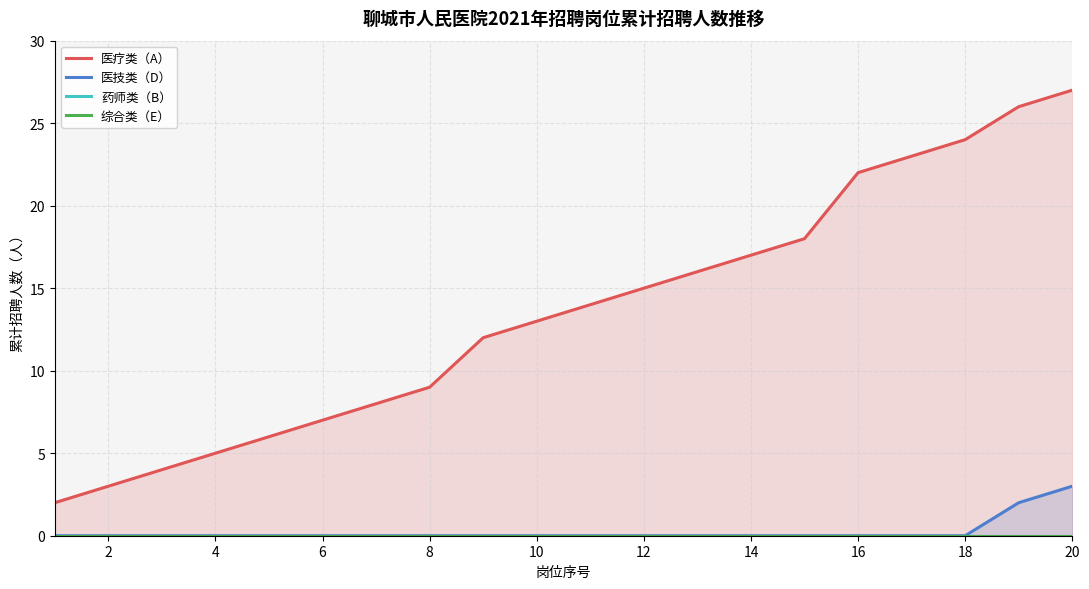

The 医技类（D） series shows 0 at 14. True or false?

True